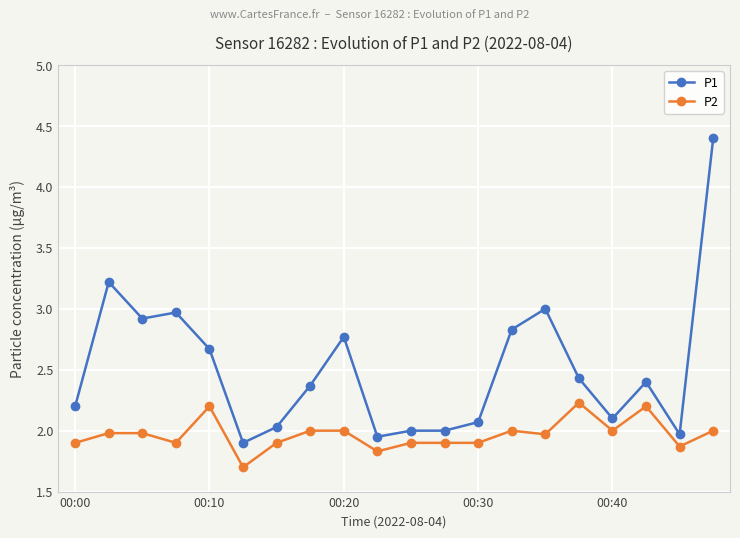

Which series has the largest total across all categories?

P1